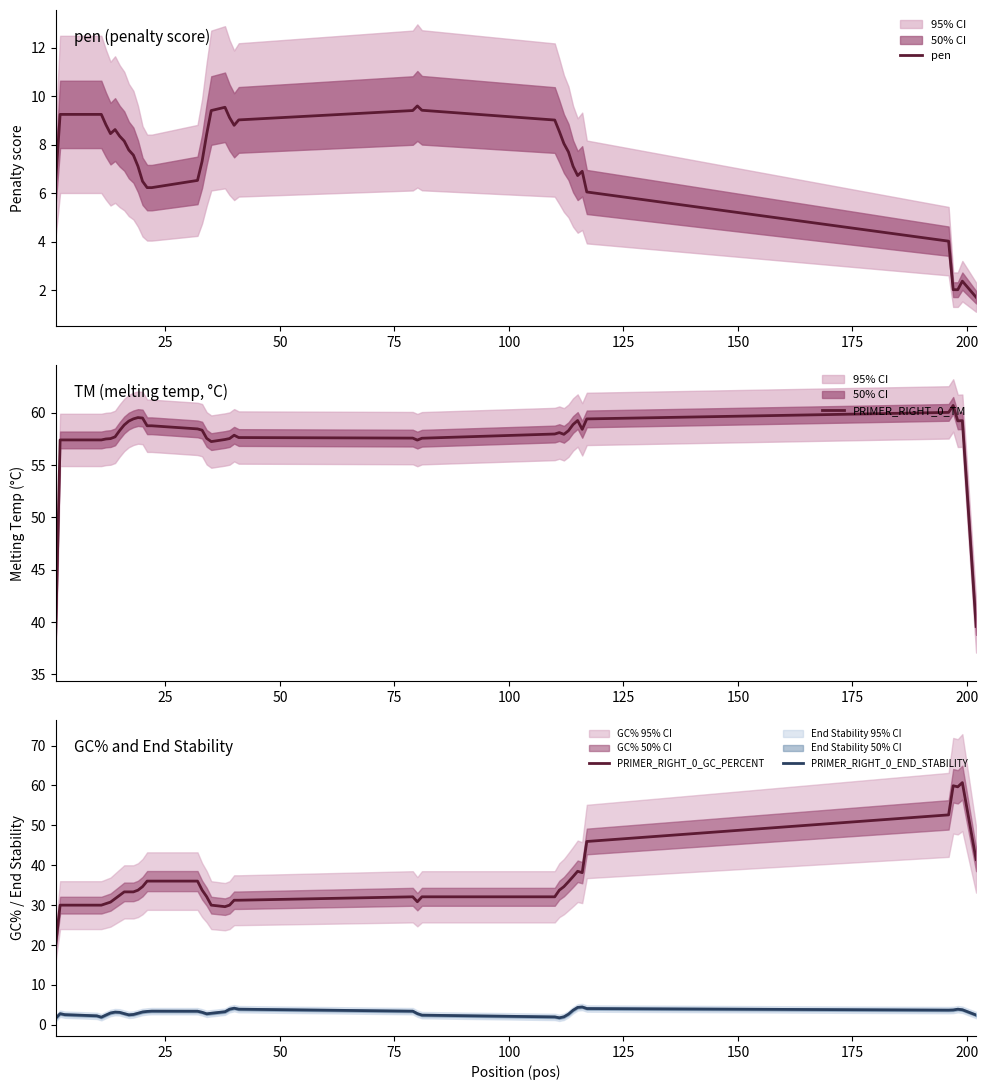

What is the highest value of the pen series?

9.6